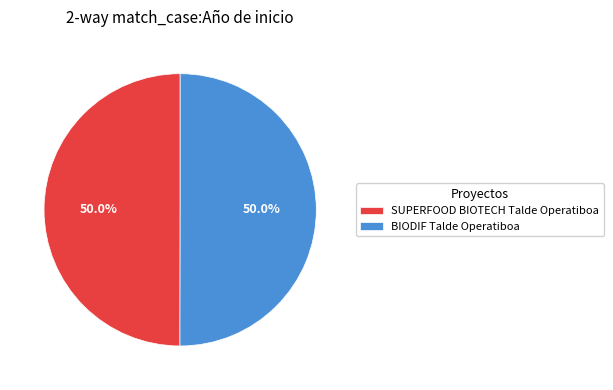

To the nearest percent, what is the combined percentage of SUPERFOOD BIOTECH Talde Operatiboa and BIODIF Talde Operatiboa?

100%